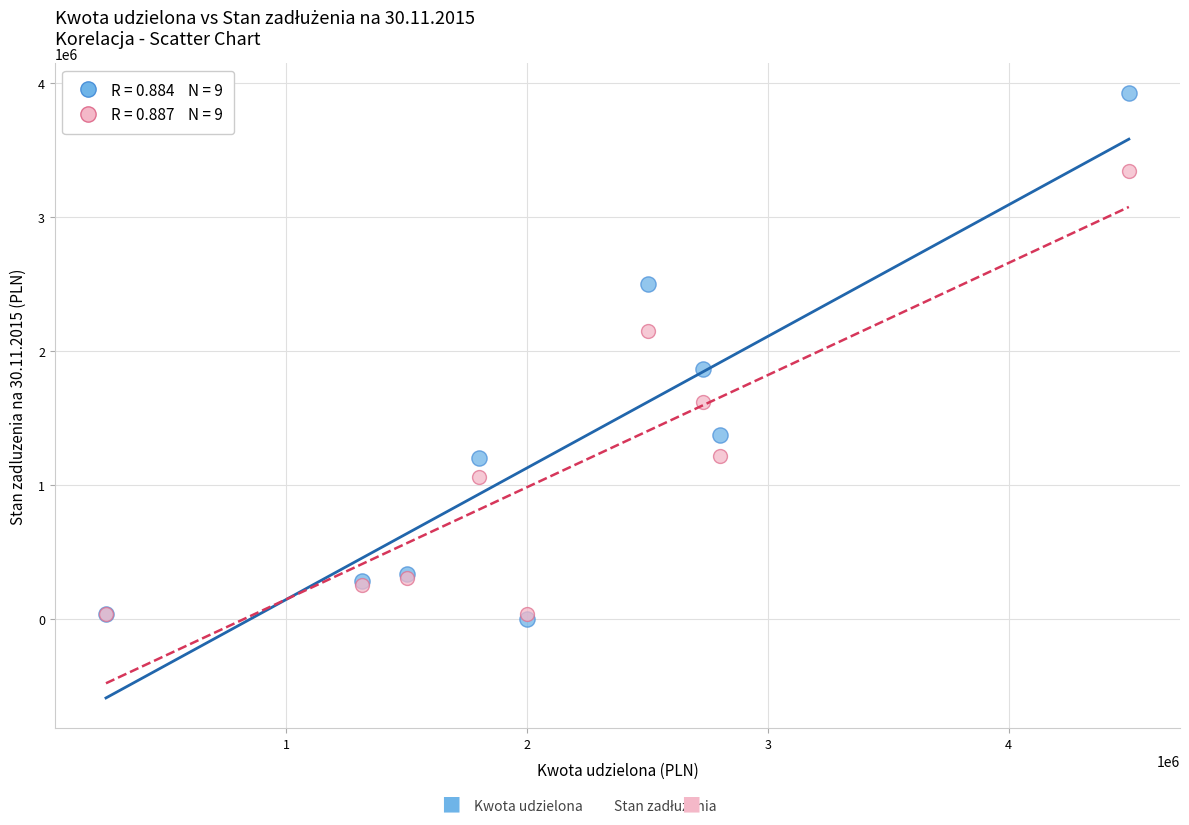

Across all series, what Y value is closest to 1961250?

1865500.0